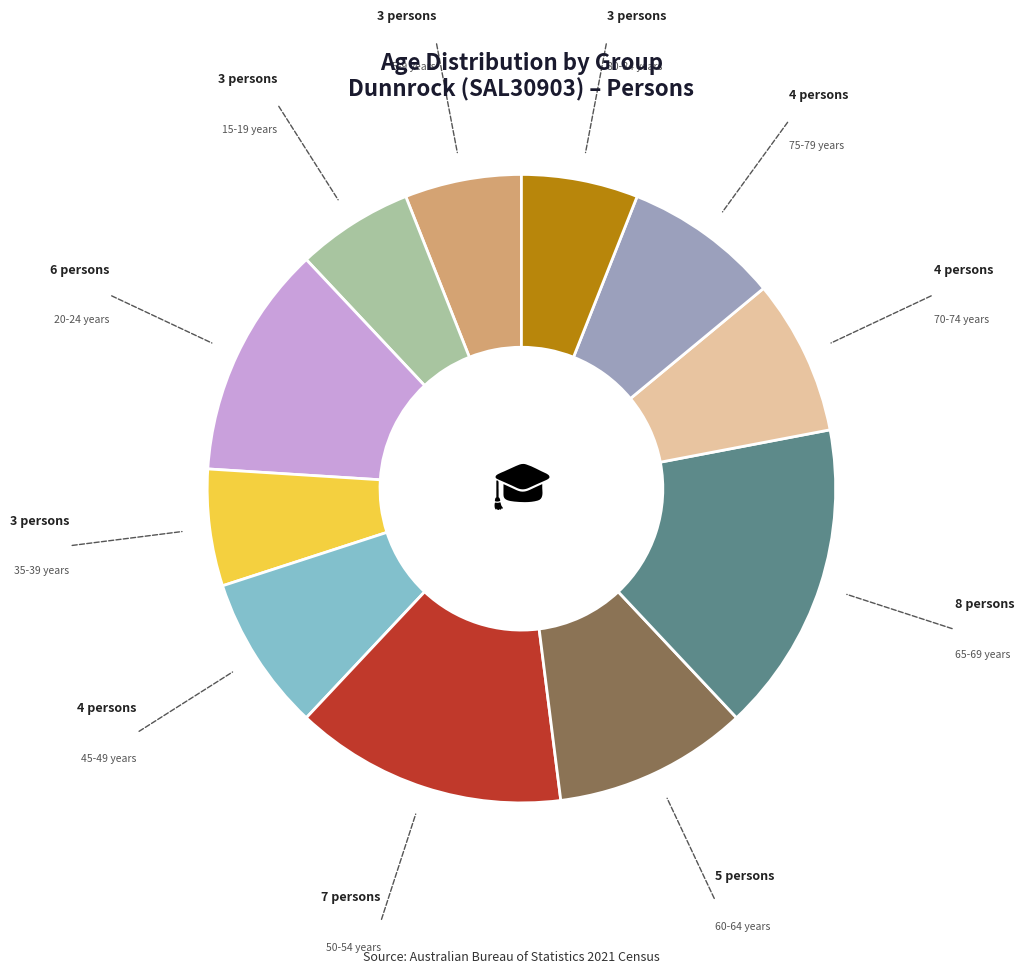

What is the largest slice in the pie chart?

65-69 years